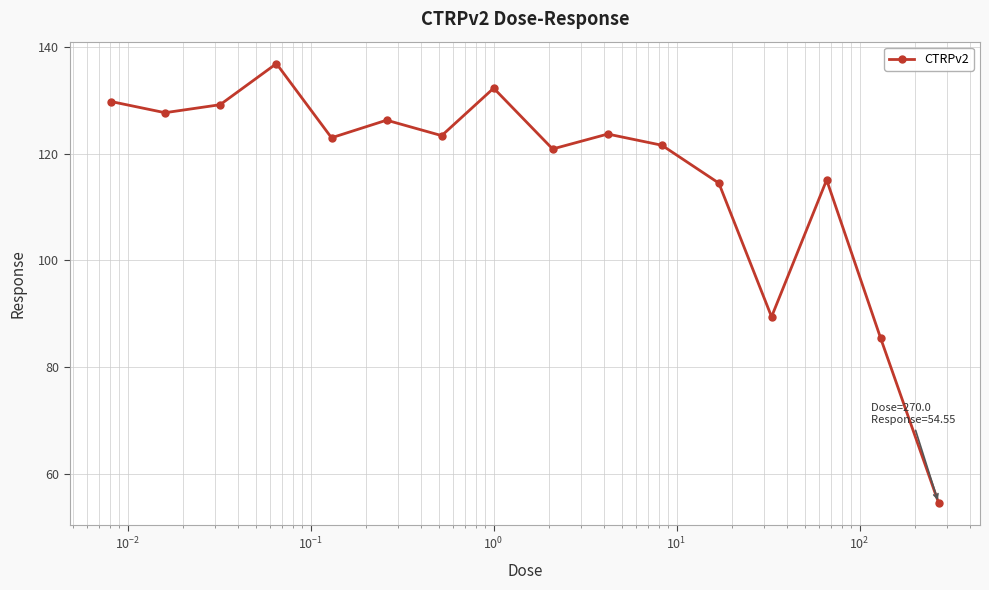

What is the average value?

115.9